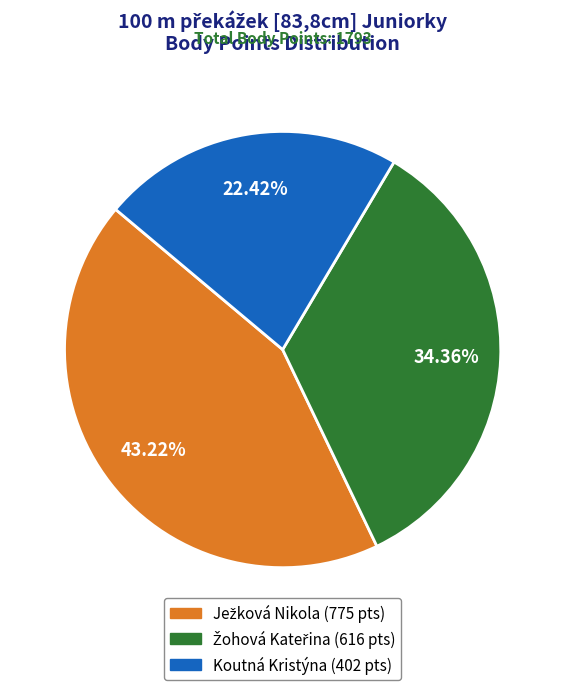

Does any single category account for the majority?

No